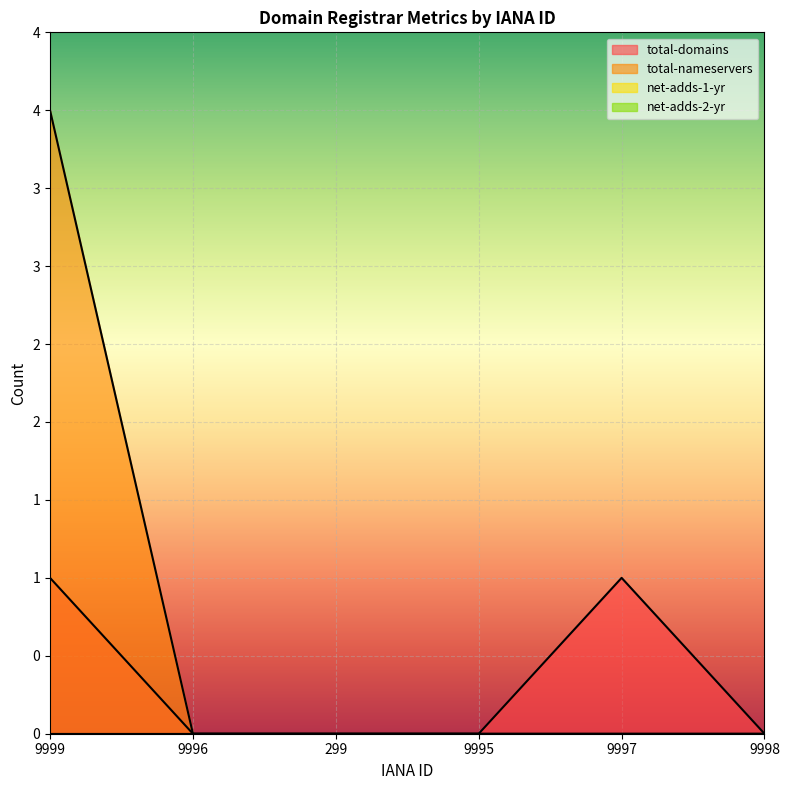

Count the total-nameservers values in the range 0 to 1.

5